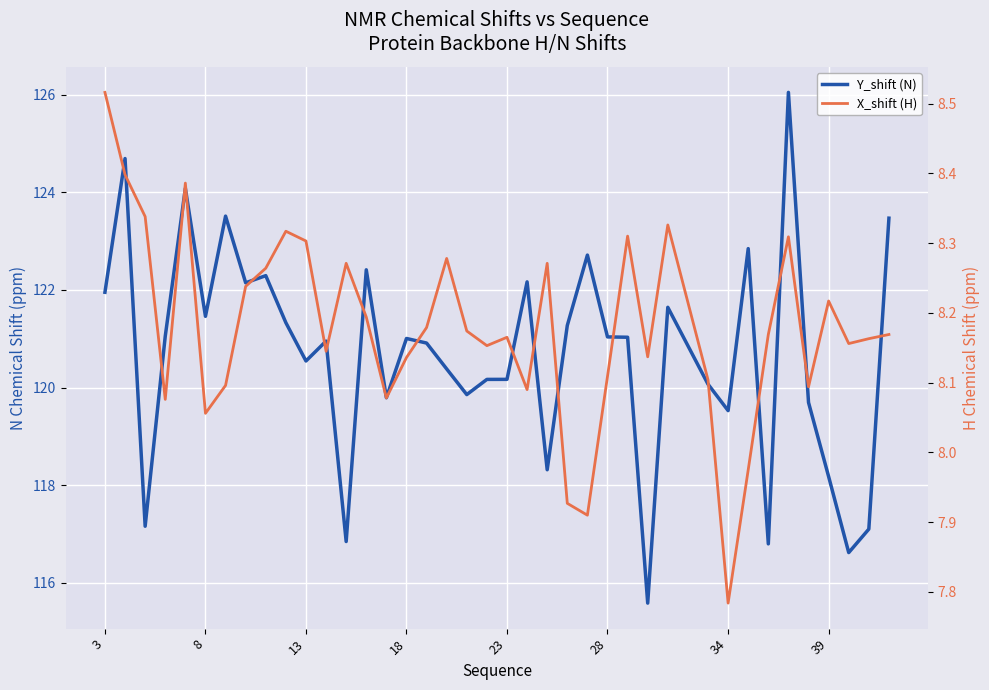

True or false: X_shift (H) and Y_shift (N) cross at least once.

False